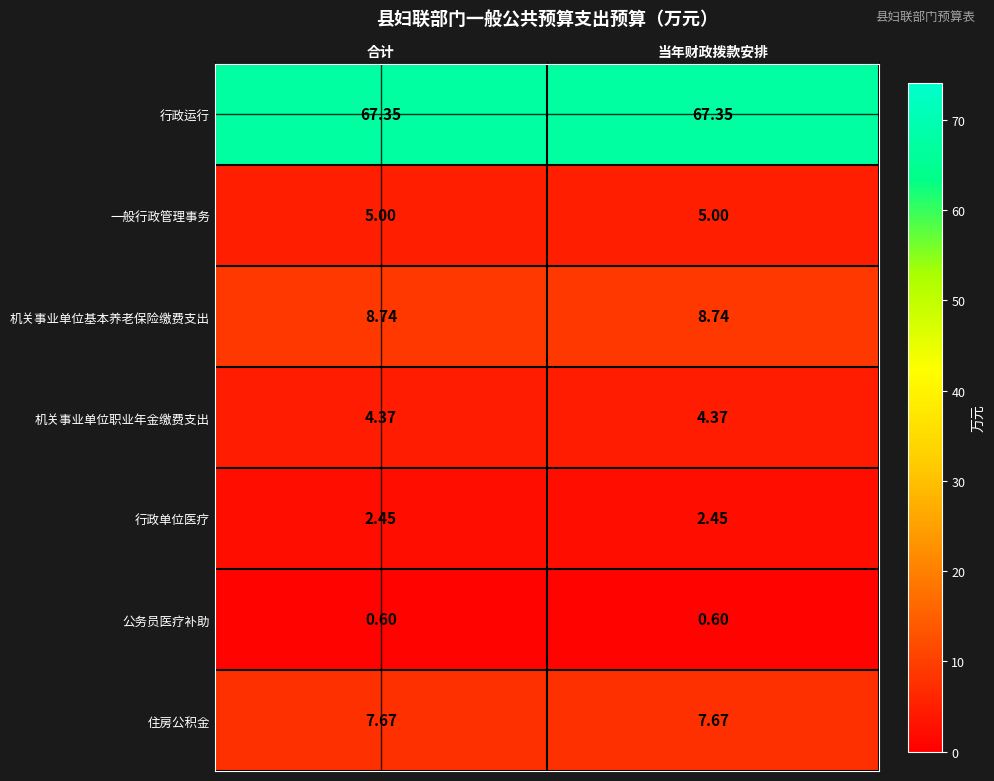

How many distinct data groups are displayed?

7